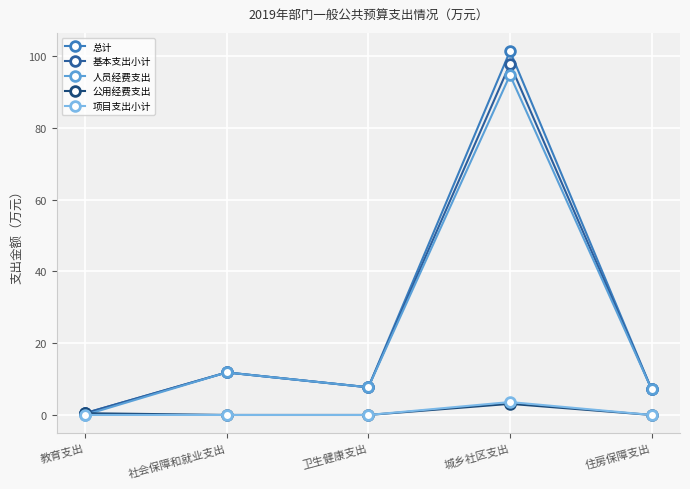

In 总计, how many points are lower than both neighbors (excluding endpoints)?

1